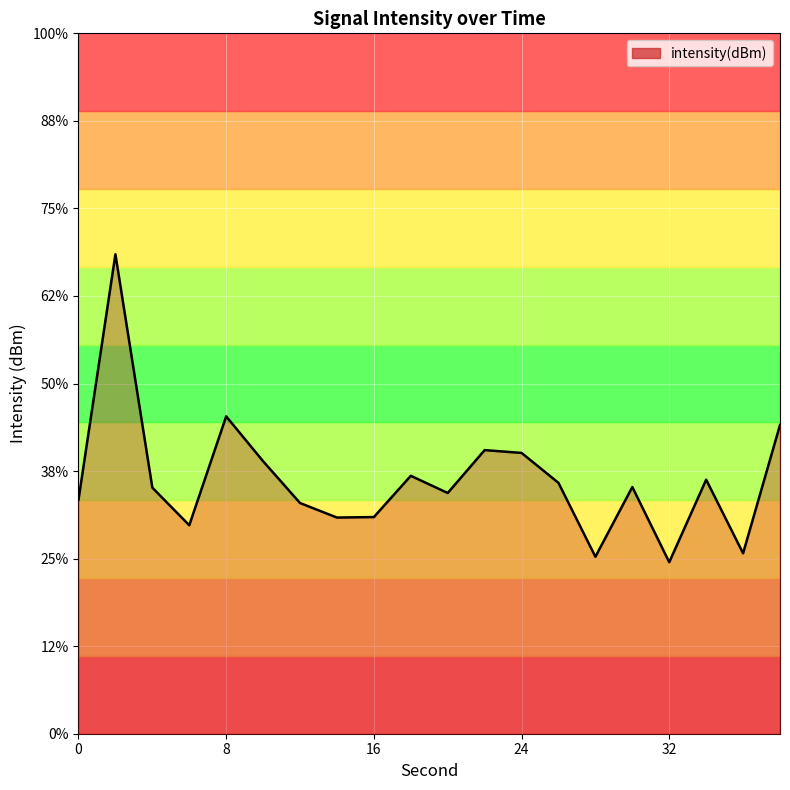

Reading left to right, transcribe all the data shown in this chart.

-105.0	-99.7	-104.7	-105.5	-103.2	-104.2	-105.1	-105.4	-105.4	-104.5	-104.8	-103.9	-104.0	-104.6	-106.2	-104.7	-106.3	-104.6	-106.1	-103.4